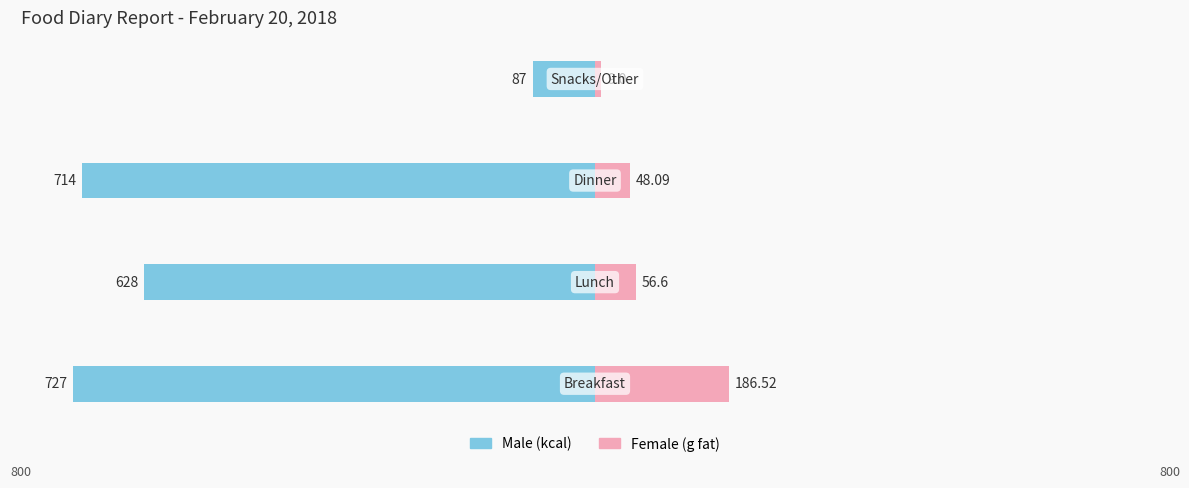

Where is Female nearest to the value 97?

1